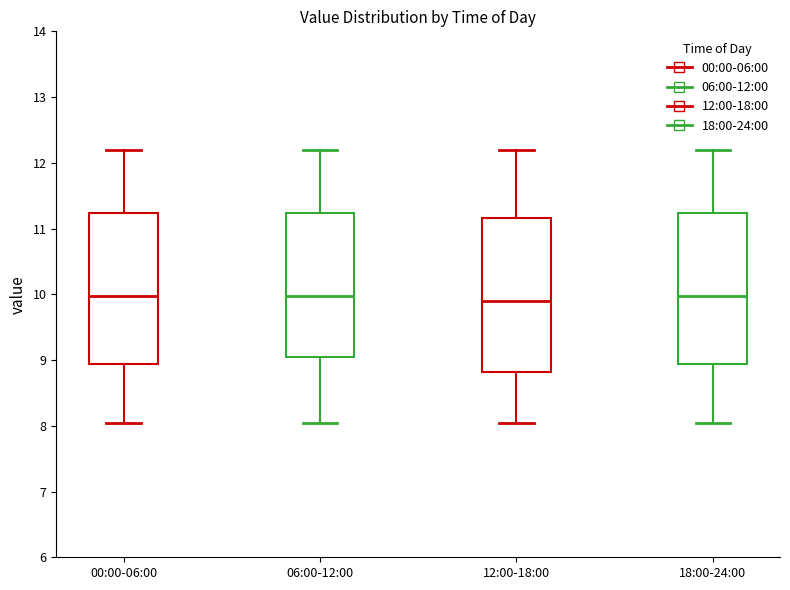

Reading left to right, read every box against the y-axis: the position of its median line, the range the box covers, and the ends of its whiskers. The values are not printed on the chart, so give them approximately, as read against the axis.

00:00-06:00: median 10.0, box 8.9 to 11.2, whiskers 8.1 to 12.2
06:00-12:00: median 10.0, box 9.0 to 11.2, whiskers 8.1 to 12.2
12:00-18:00: median 9.9, box 8.8 to 11.2, whiskers 8.1 to 12.2
18:00-24:00: median 10.0, box 8.9 to 11.2, whiskers 8.1 to 12.2